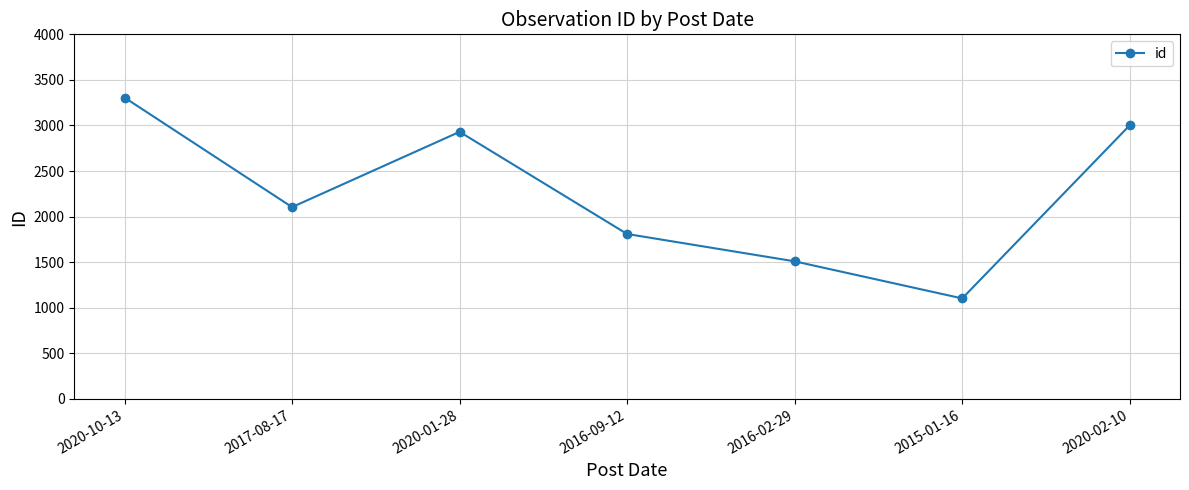

At which category does the chart reach its peak across all series?

2020-10-13